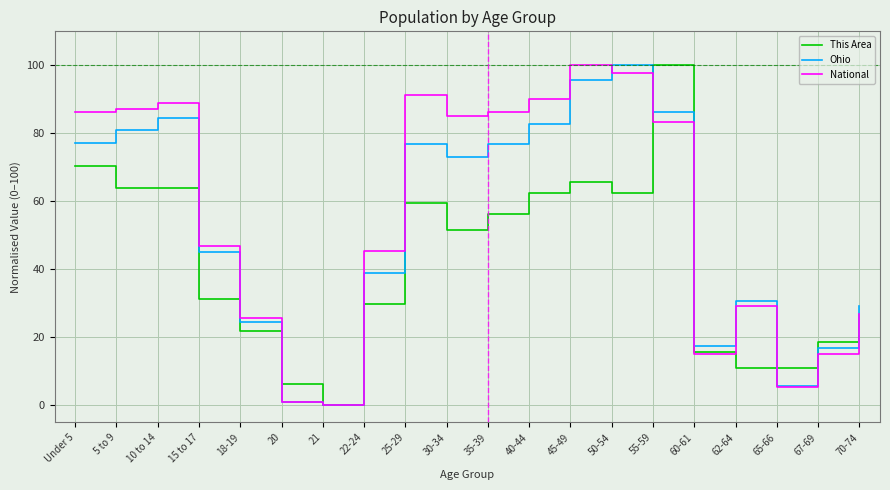

Is it true that National equals 15.0 at 67-69?

True